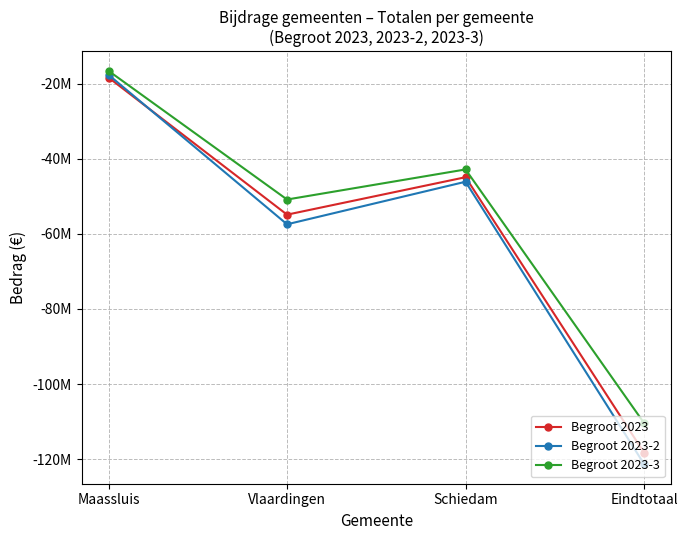

At which label is Begroot 2023-2 closest to -69483950?

Vlaardingen